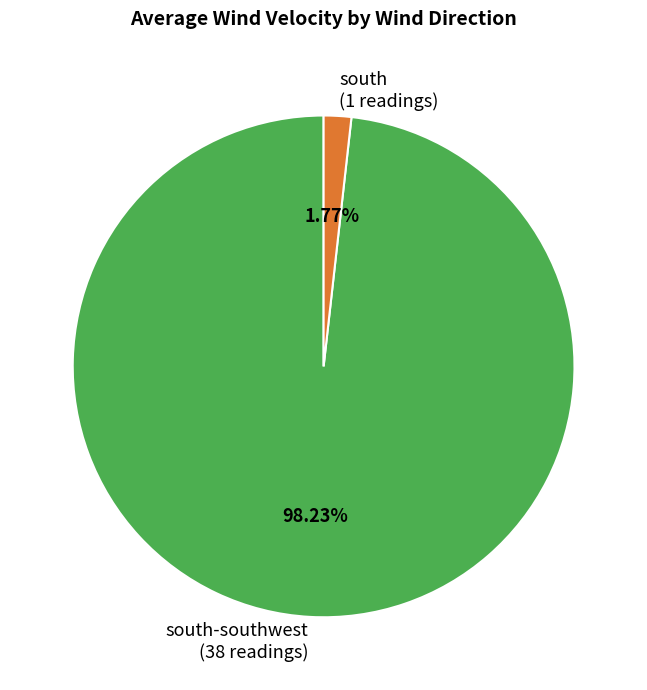

Which category has the smallest portion of the pie?

south (1 readings)